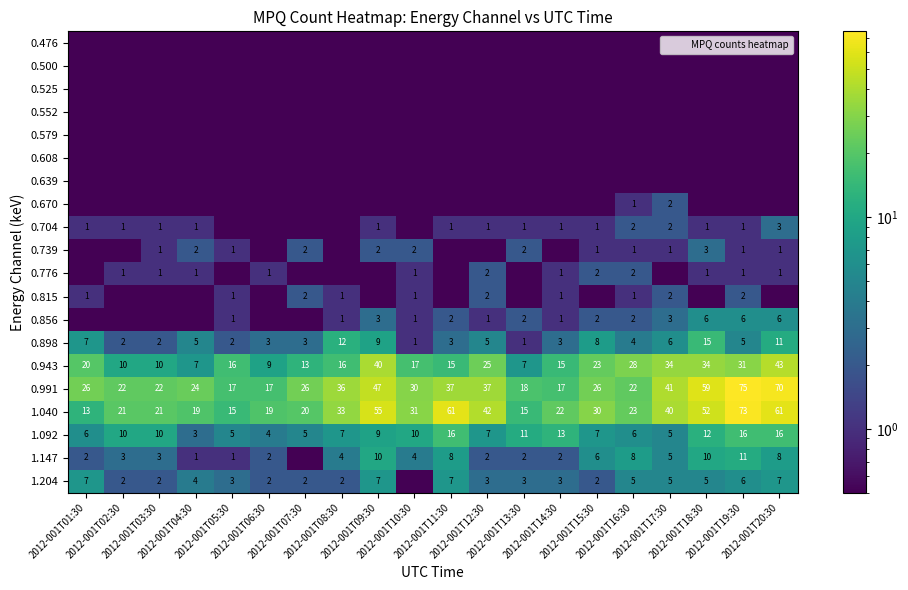

What is the difference between the 1.040 values at 2012-001T08:30 and 2012-001T01:30?

20.0